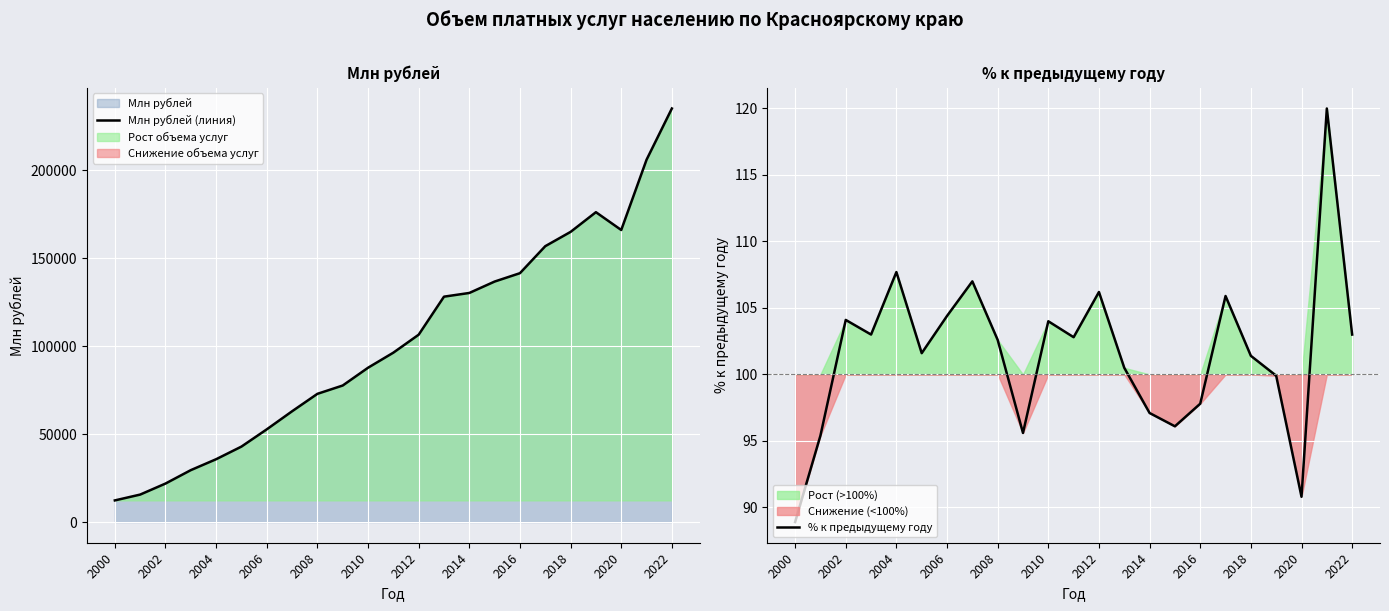

Where does the % к предыдущему году series first go above 102?

2002